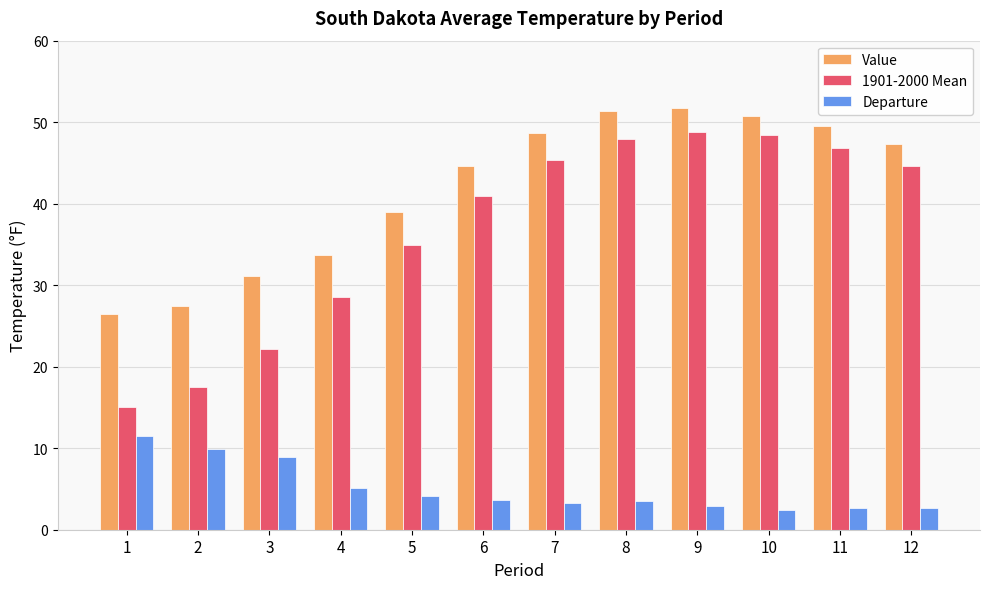

True or false: 1901-2000 Mean has a value of 46.8 at 11.

True